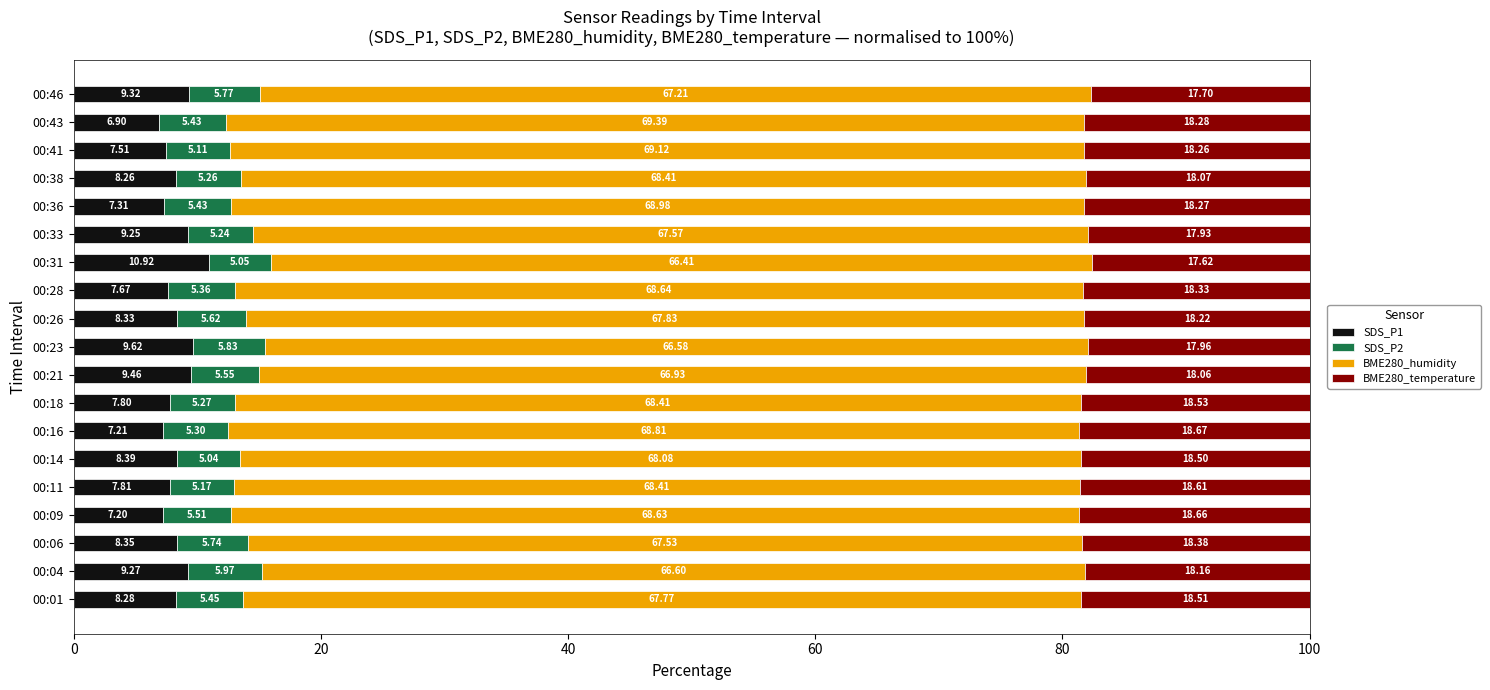

What is the total value across all series at 00:18?

100.0